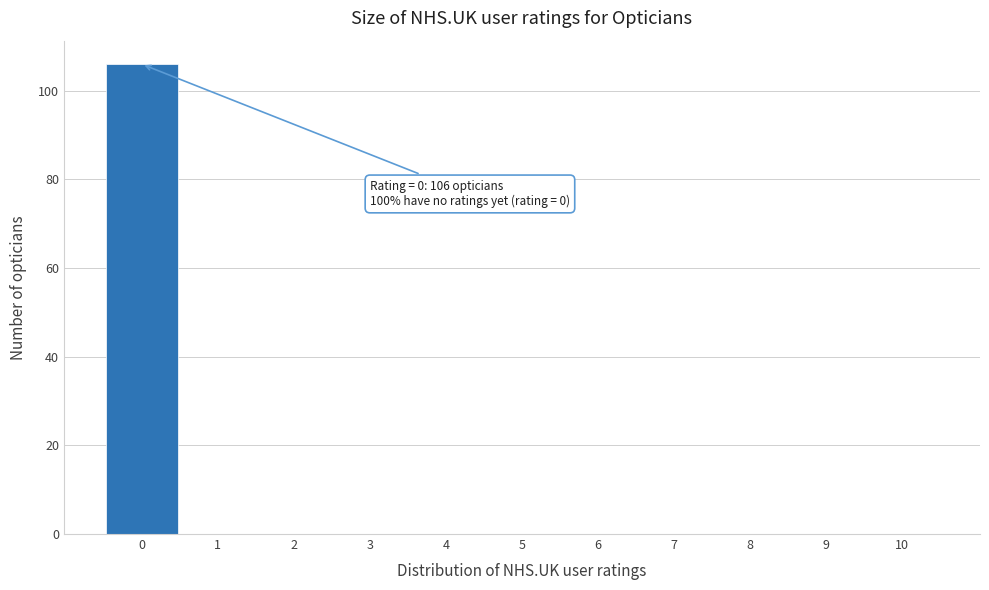

Which range on the x-axis has the tallest bar?

-0.5 to 0.5